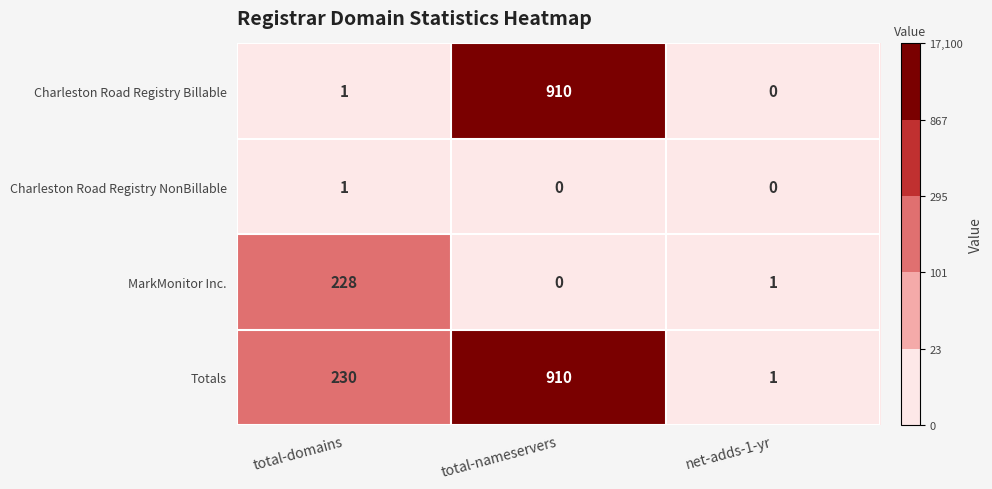

How many categories are shown in the chart?

3